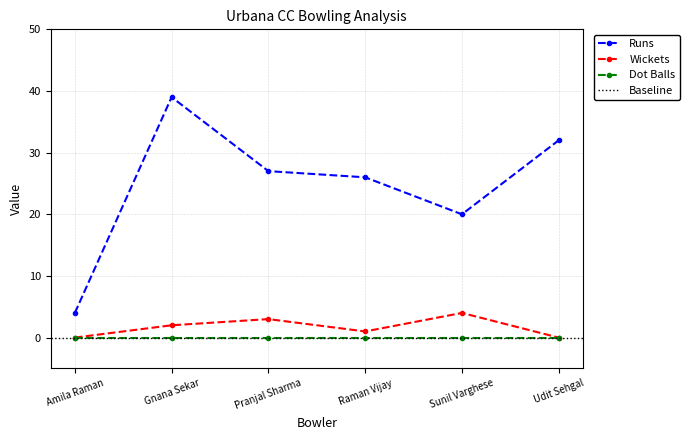

Where is Runs nearest to the value 21?

Sunil Varghese